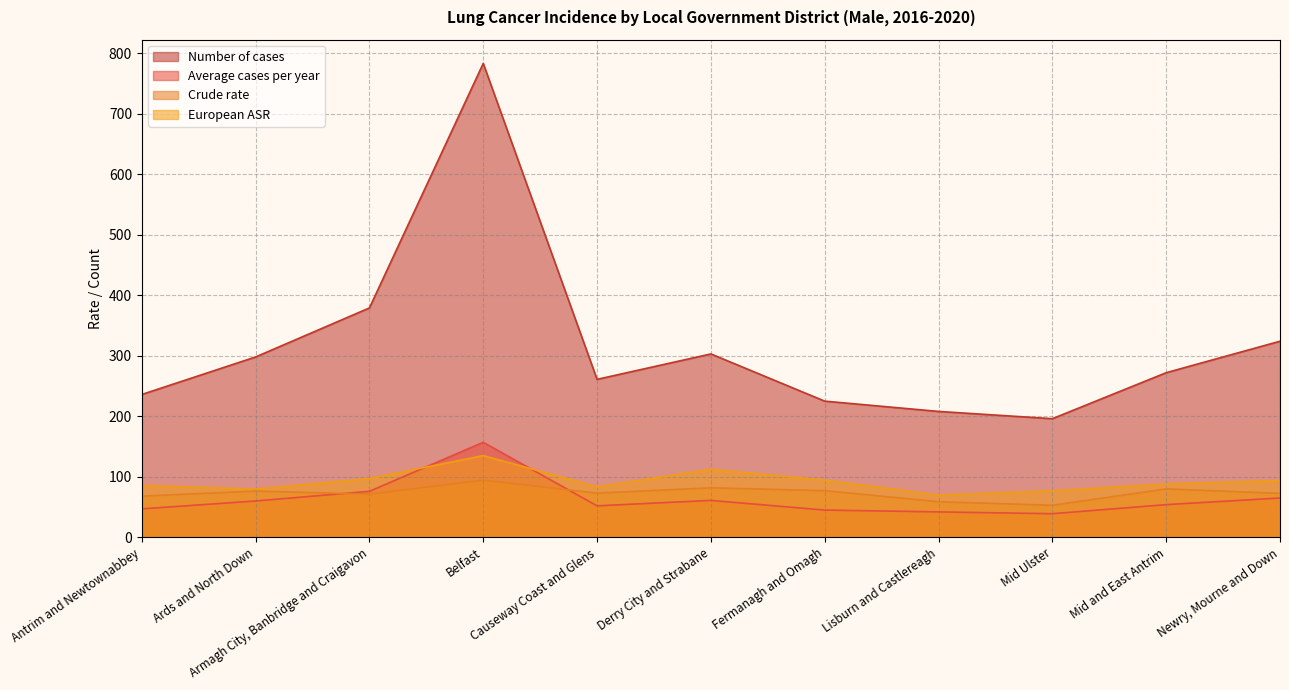

Does the chart display data point markers on the line(s)?

No